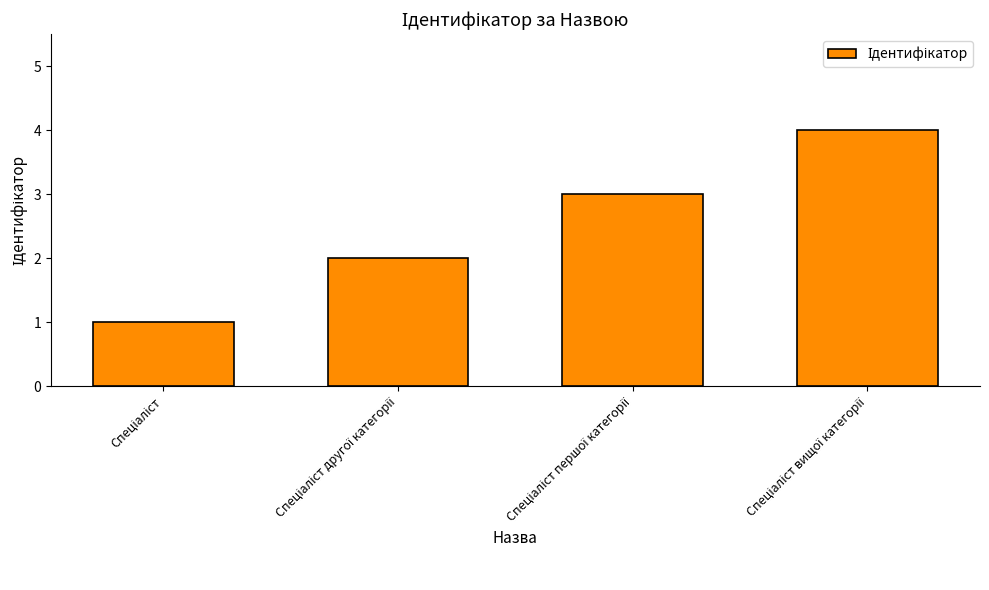

What is the value of the 3rd bar from the left?

3